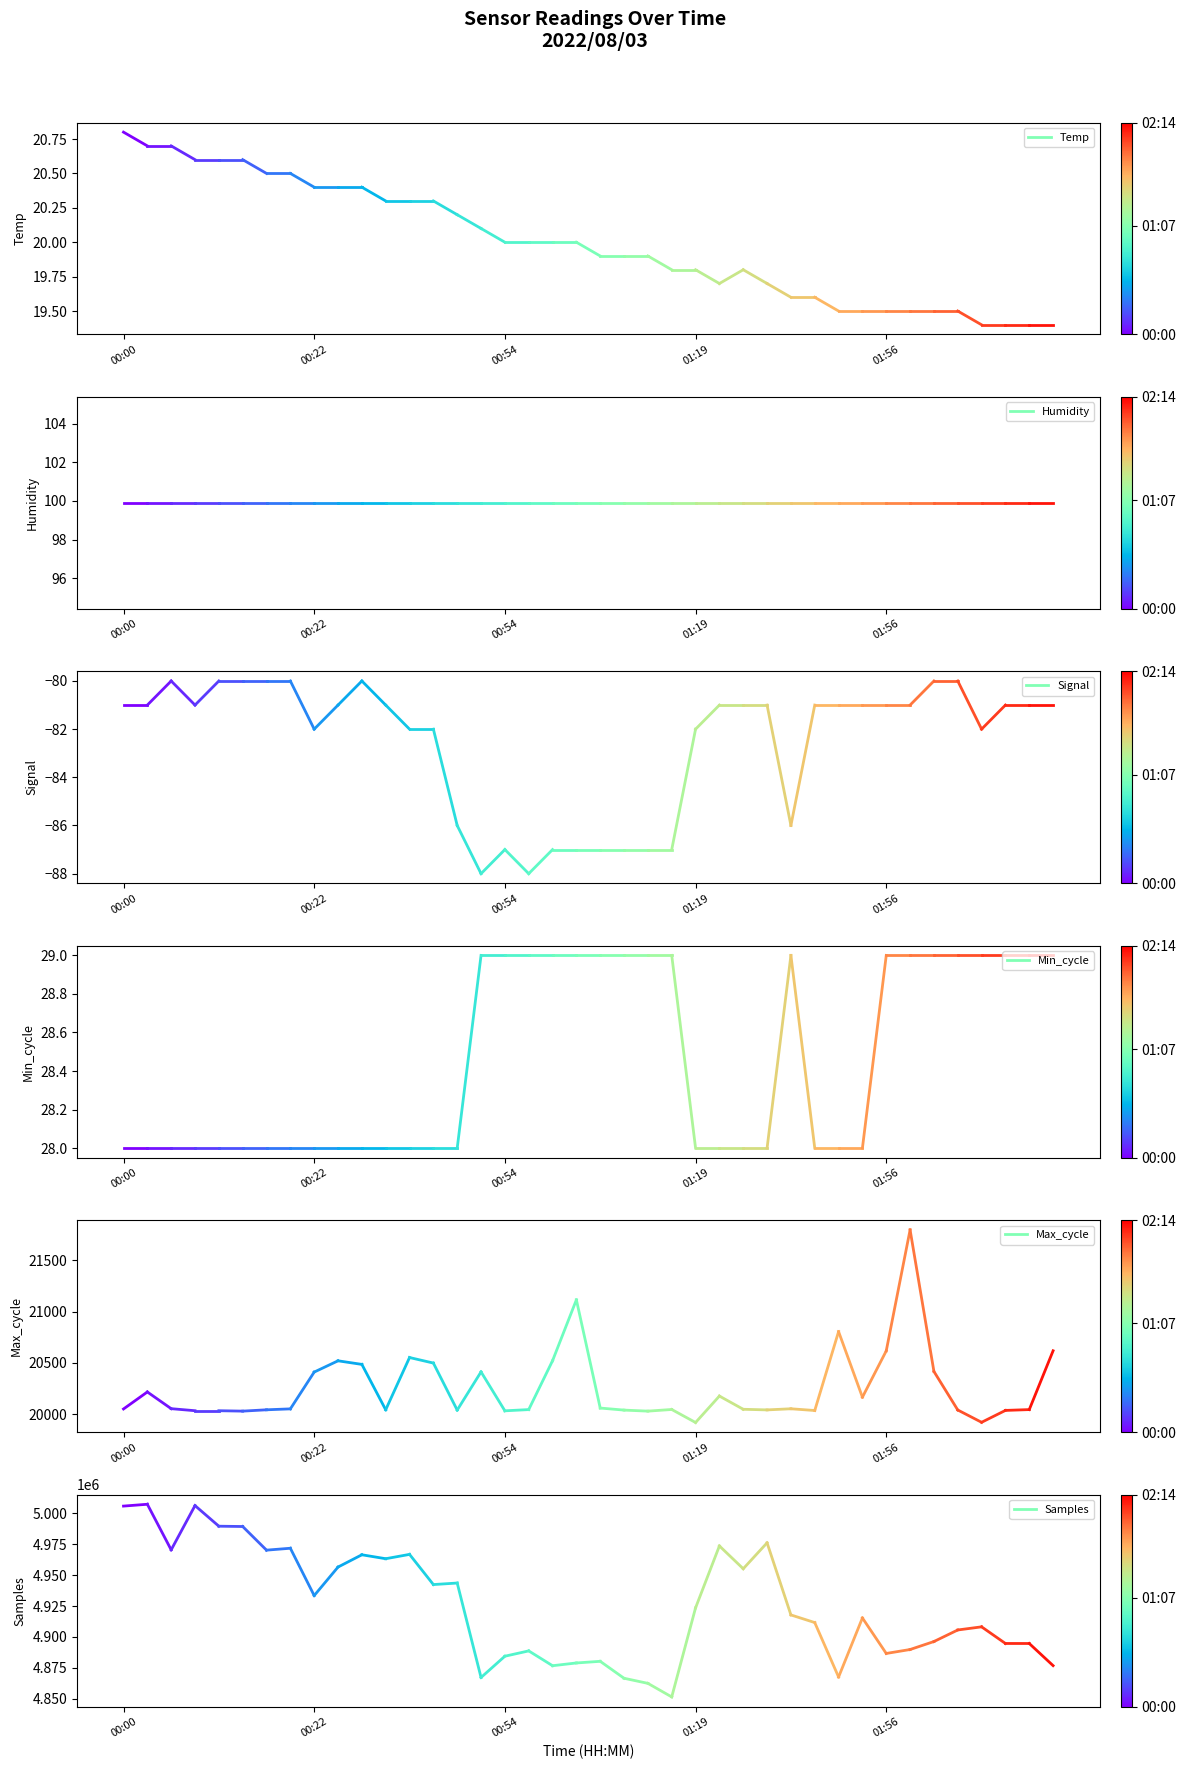

Where is Samples nearest to the value 5006654?

00:00